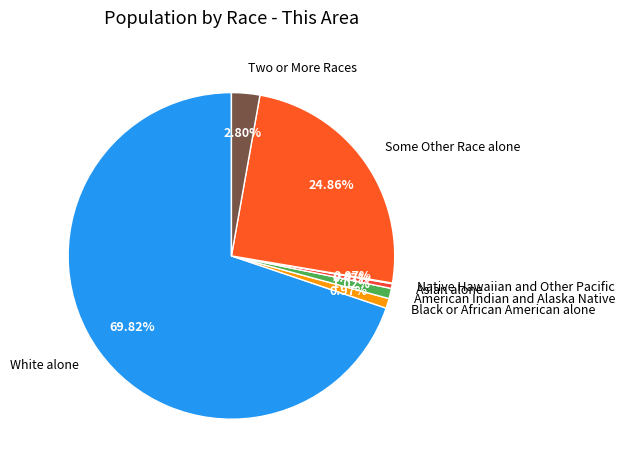

What percentage is the Black or African American alone slice, to the nearest percent?

1%